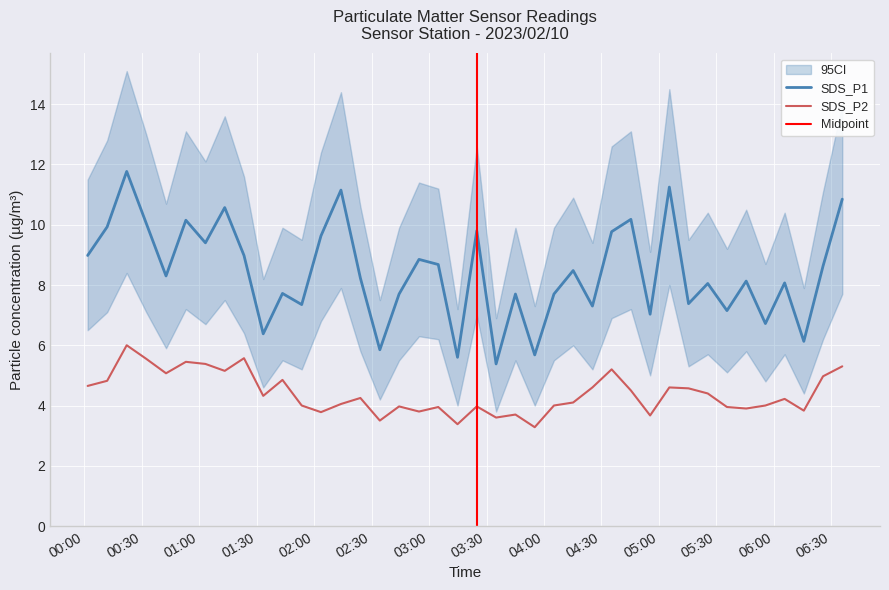

True or false: SDS_P2 and SDS_P1 cross at least once.

False